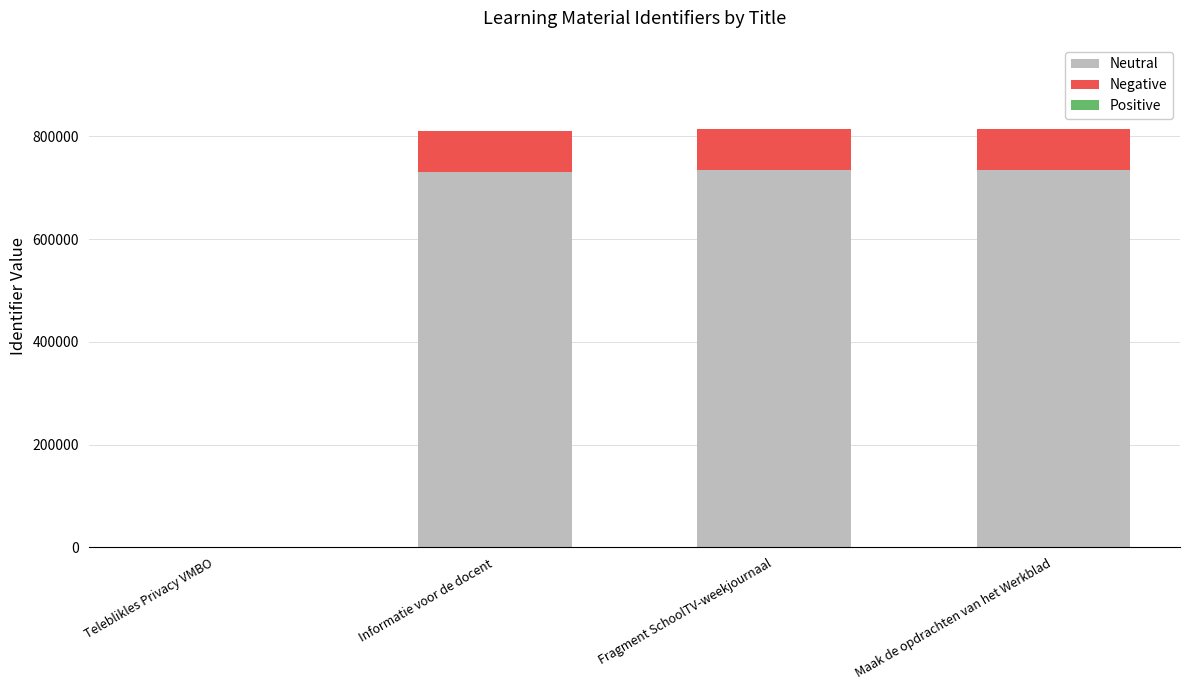

What is the total value across all series at Fragment SchoolTV-weekjournaal?

815253.0